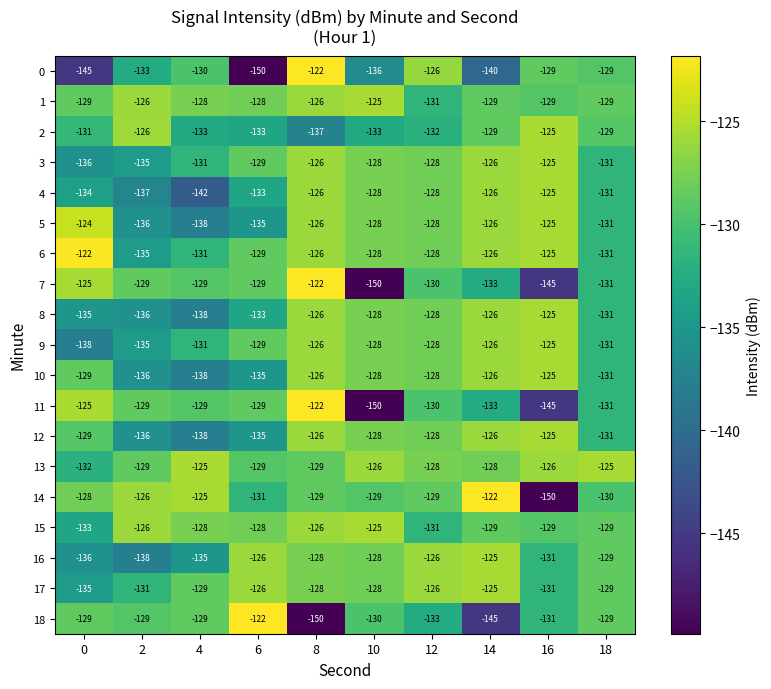

What is the greatest value displayed?

-122